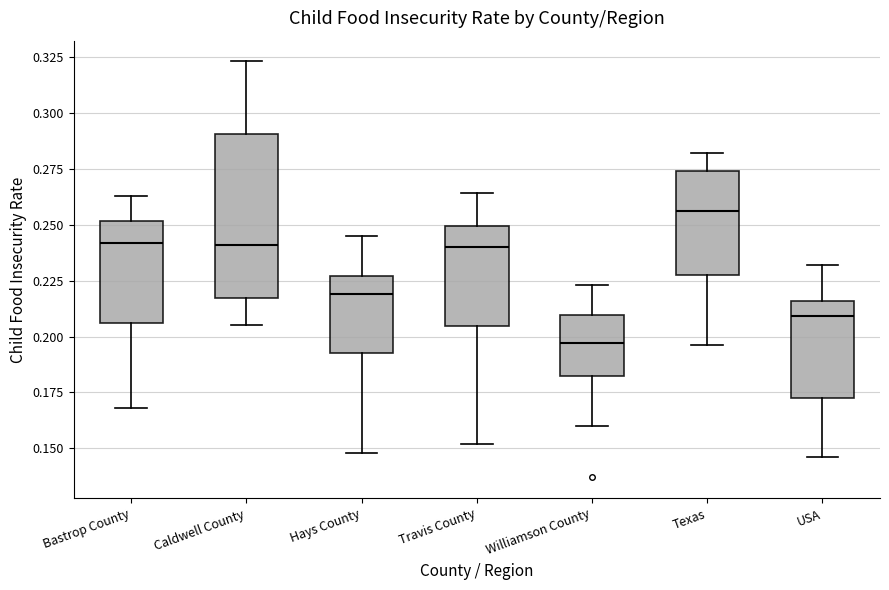

Which box is the tallest, from its lower edge to its upper edge?

Caldwell County